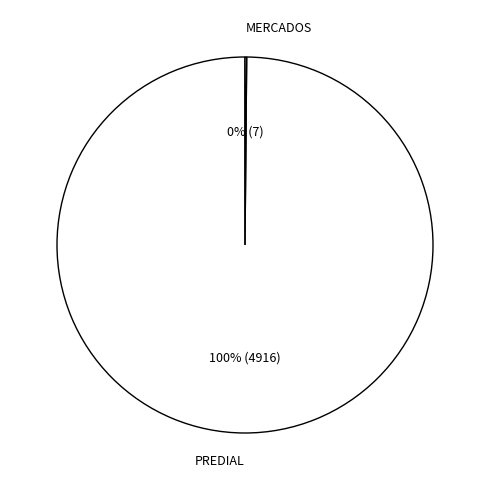

To the nearest percent, what percentage of the pie is PREDIAL?

100%